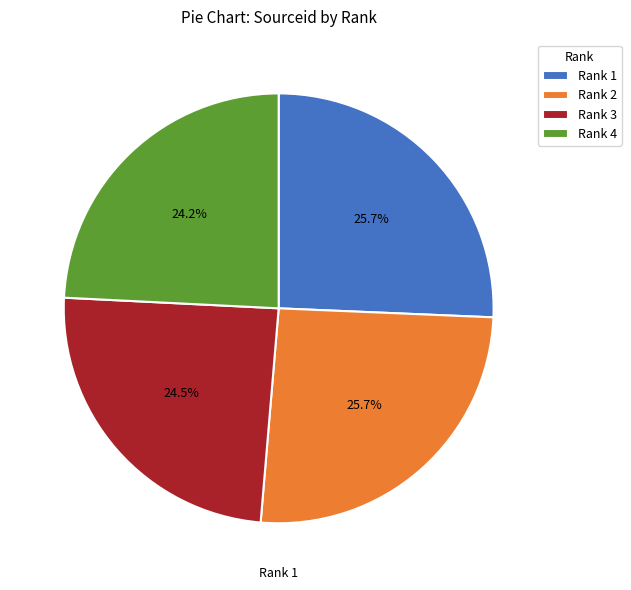

Between Rank 3 and Rank 1, which is larger?

Rank 1